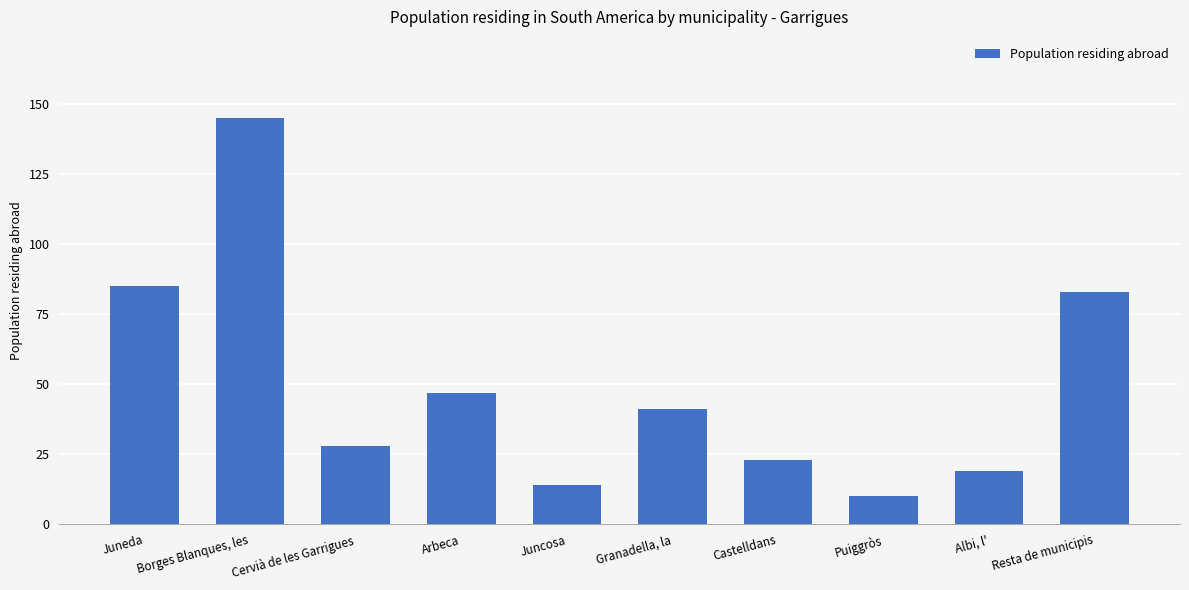

Which label corresponds to the largest value in the chart?

Borges Blanques, les